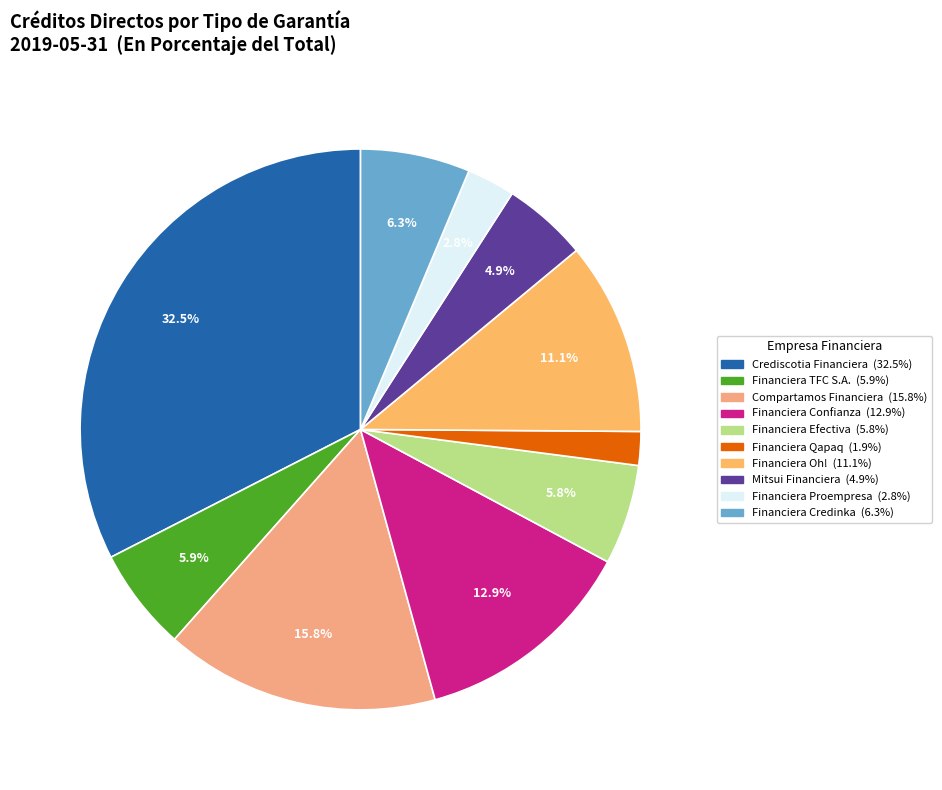

Does any single category account for the majority?

No